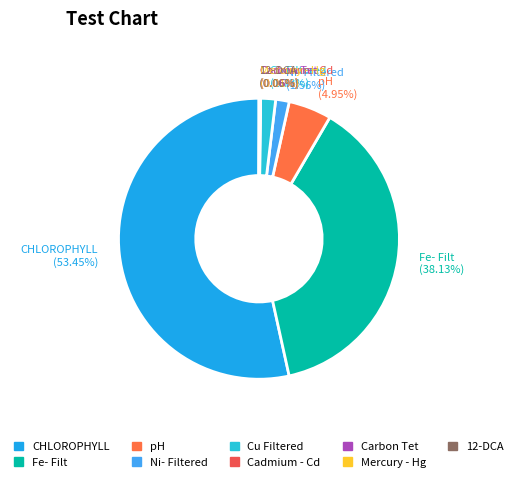

Does CHLOROPHYLL represent more than half of the total?

Yes